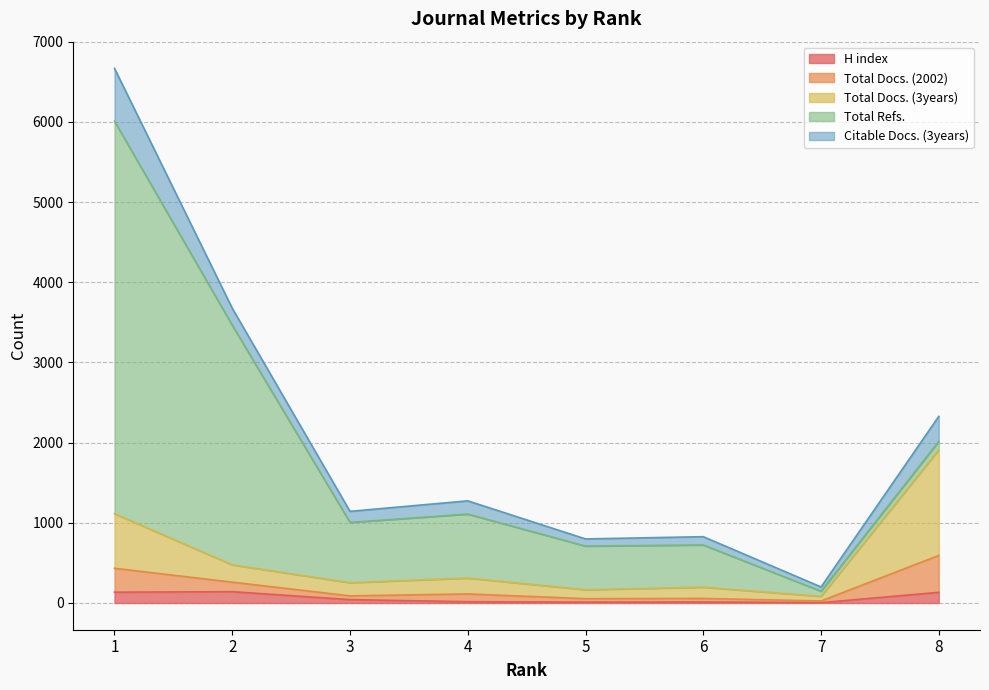

Reading left to right, extract all data points from this chart.

H index: 135	141	42	16	11	13	4	133
Total Docs. (2002): 298	119	47	97	43	44	21	460
Total Docs. (3years): 680	216	164	198	111	140	58	1318
Total Refs.: 4896	2988	752	798	545	527	64	105
Citable Docs. (3years): 659	212	138	165	89	103	53	312